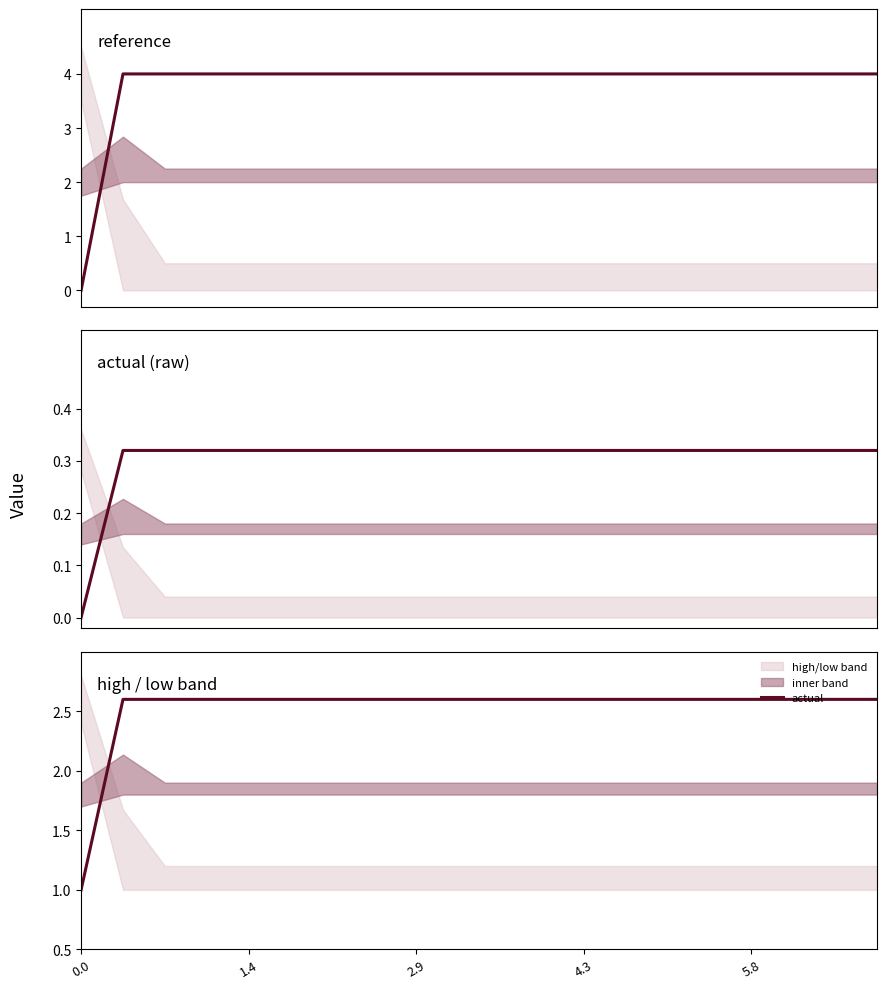

What is the label of the 3rd point from the right?

17